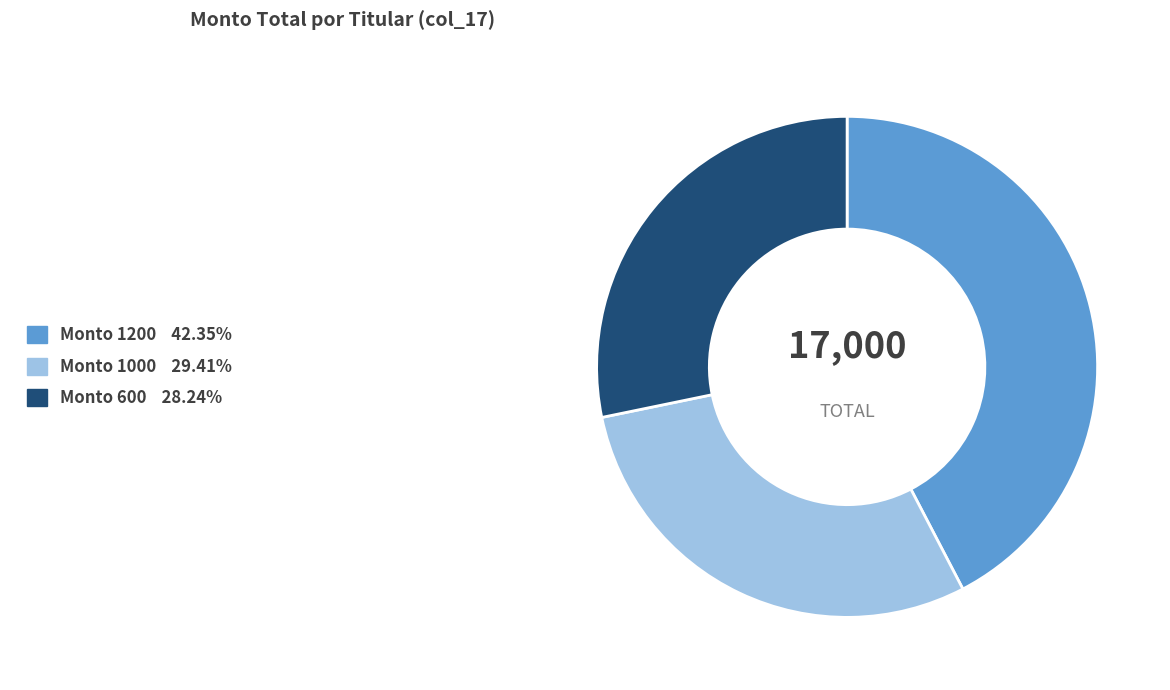

How many slices are in this pie chart?

3